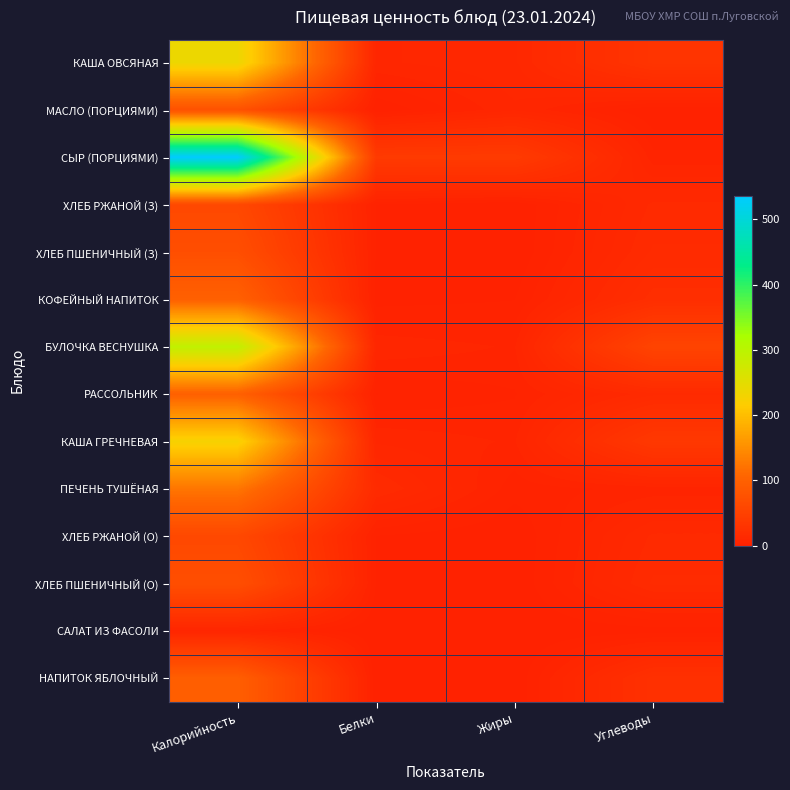

Reading left to right, extract all data points from this chart.

КАША ОВСЯНАЯ: Калорийность=237	Белки=8	Жиры=10	Углеводы=30
МАСЛО (ПОРЦИЯМИ): Калорийность=75	Белки=0	Жиры=8	Углеводы=0
СЫР (ПОРЦИЯМИ): Калорийность=536	Белки=39	Жиры=40	Углеводы=5
ХЛЕБ РЖАНОЙ (З): Калорийность=61	Белки=2	Жиры=0	Углеводы=13
ХЛЕБ ПШЕНИЧНЫЙ (З): Калорийность=71	Белки=2	Жиры=0	Углеводы=15
КОФЕЙНЫЙ НАПИТОК: Калорийность=99	Белки=1	Жиры=2	Углеводы=20
БУЛОЧКА ВЕСНУШКА: Калорийность=293	Белки=8	Жиры=6	Углеводы=54
РАССОЛЬНИК: Калорийность=99	Белки=2	Жиры=4	Углеводы=14
КАША ГРЕЧНЕВАЯ: Калорийность=225	Белки=8	Жиры=6	Углеводы=36
ПЕЧЕНЬ ТУШЁНАЯ: Калорийность=124	Белки=15	Жиры=3	Углеводы=5
ХЛЕБ РЖАНОЙ (О): Калорийность=61	Белки=2	Жиры=0	Углеводы=13
ХЛЕБ ПШЕНИЧНЫЙ (О): Калорийность=71	Белки=2	Жиры=0	Углеводы=15
САЛАТ ИЗ ФАСОЛИ: Калорийность=7	Белки=0	Жиры=0	Углеводы=1
НАПИТОК ЯБЛОЧНЫЙ: Калорийность=96	Белки=0	Жиры=0	Углеводы=24